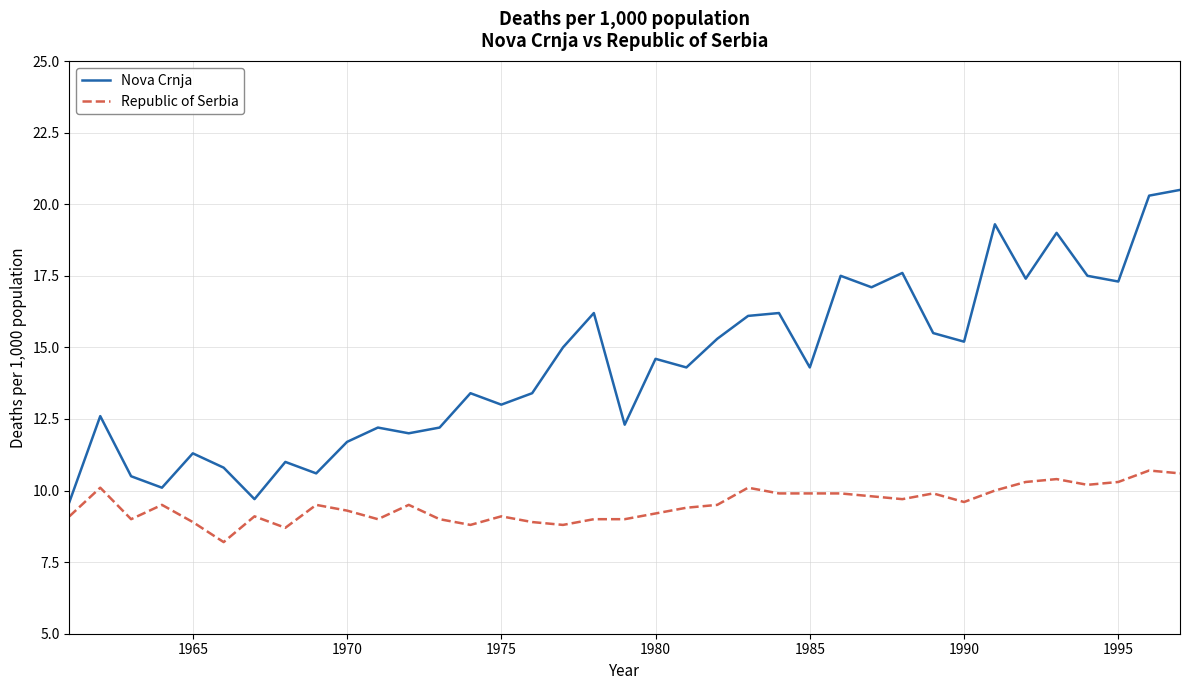

List the series in order of their overall mean, lowest first.

Republic of Serbia, Nova Crnja